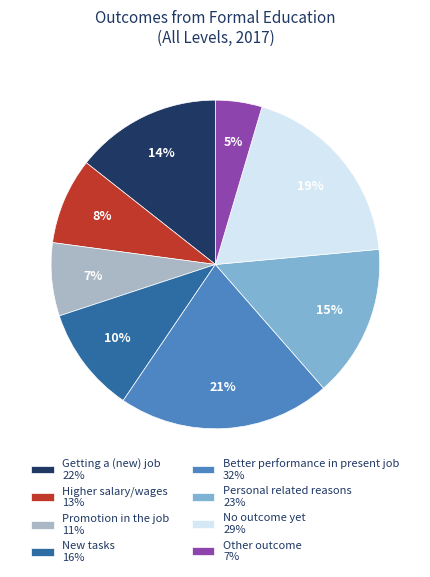

How many slices are in this pie chart?

8